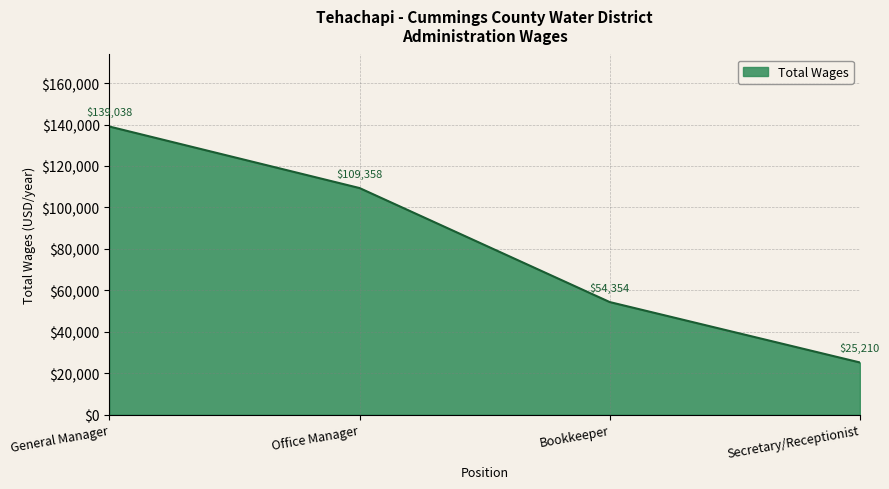

List the labels in order of value, largest first.

General Manager, Office Manager, Bookkeeper, Secretary/Receptionist